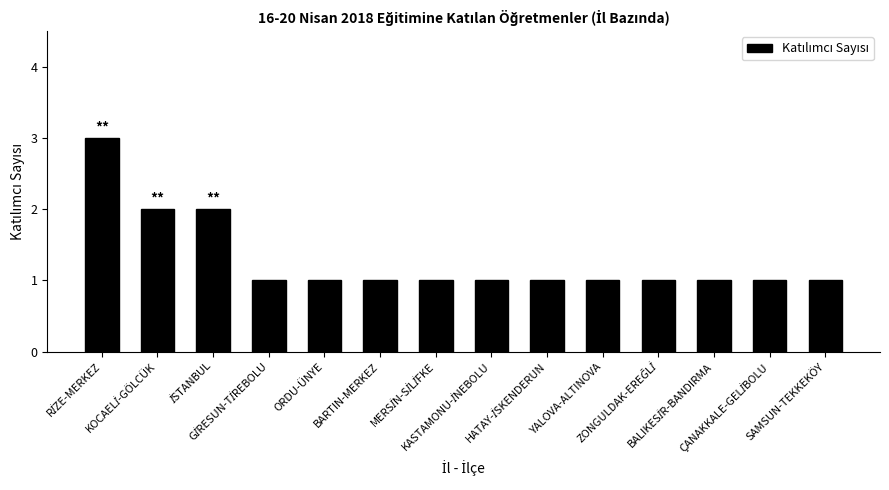

The value at SAMSUN-TEKKEKÖY is 2. True or false?

False